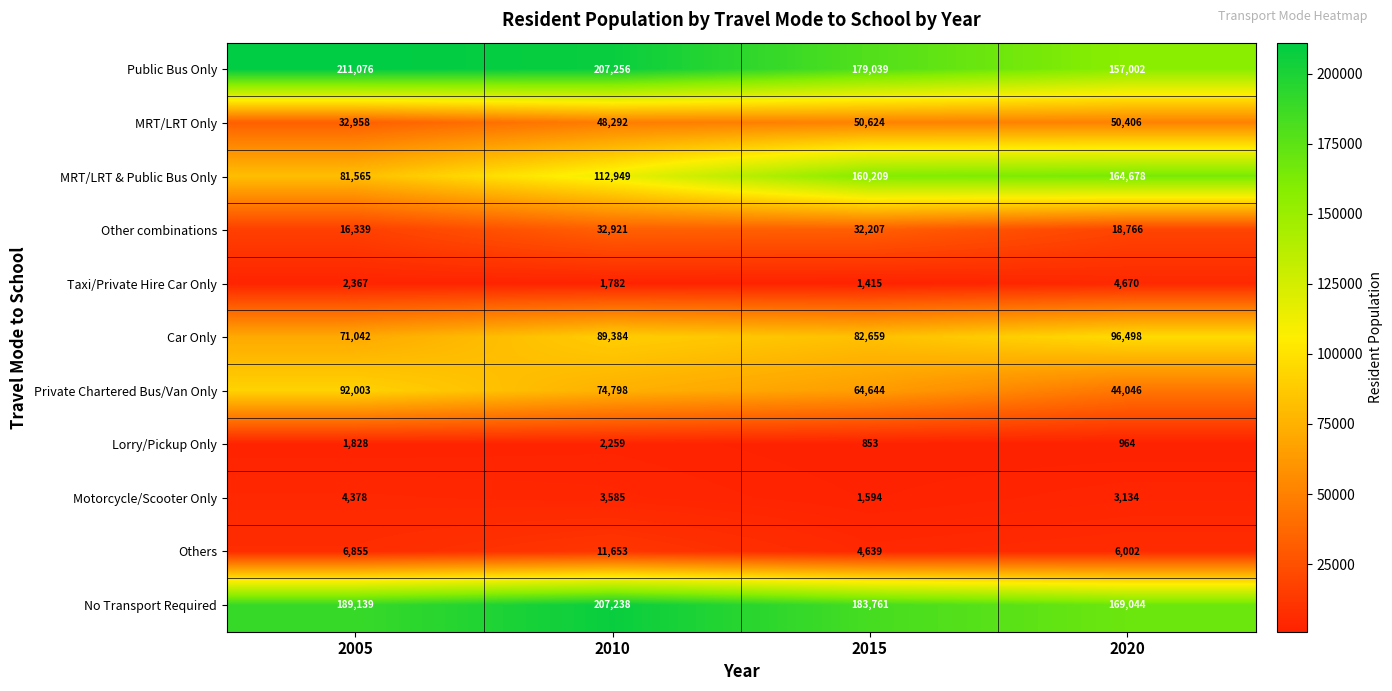

What is the sum of the Private Chartered Bus/Van Only values at 2010 and 2005?

166801